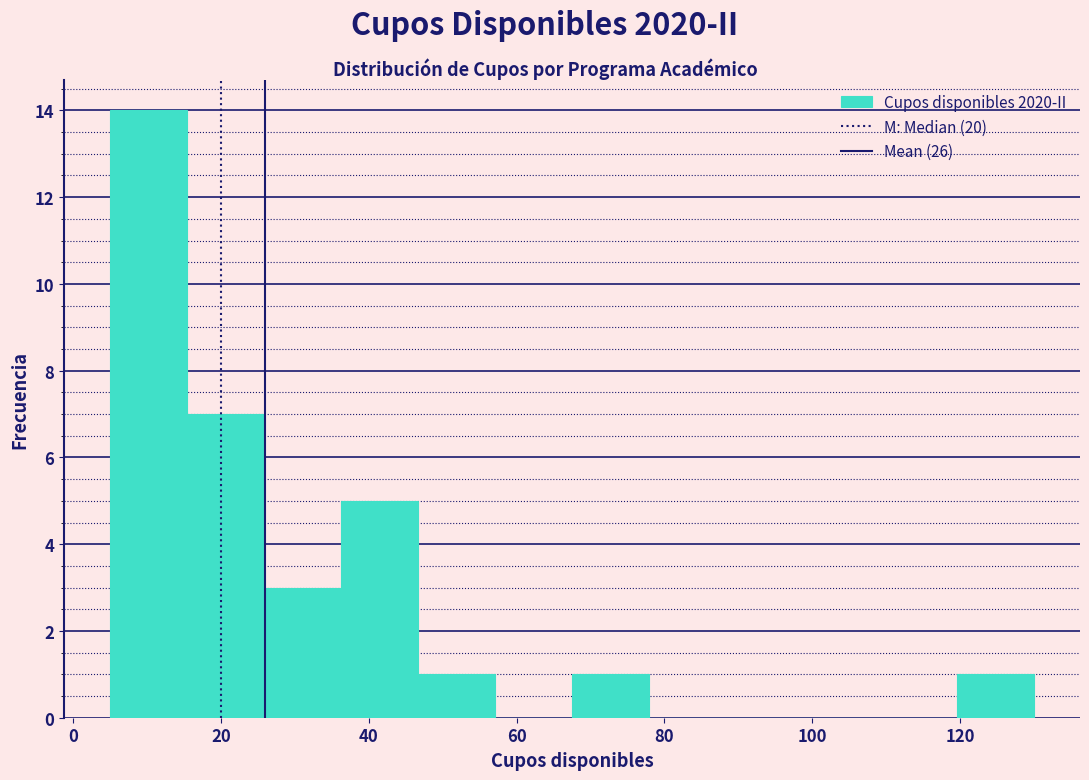

Reading left to right, list every bar in this chart as the range it spans on the x-axis followed by its height. Neither the bar edges nor the heights are printed on the chart, so give them approximately, as read against the axes.

6 to 16: 14
16 to 26: 7
26 to 36: 3
36 to 46: 5
46 to 58: 1
58 to 68: 0
68 to 78: 1
78 to 88: 0
88 to 98: 0
98 to 110: 0
110 to 120: 0
120 to 130: 1